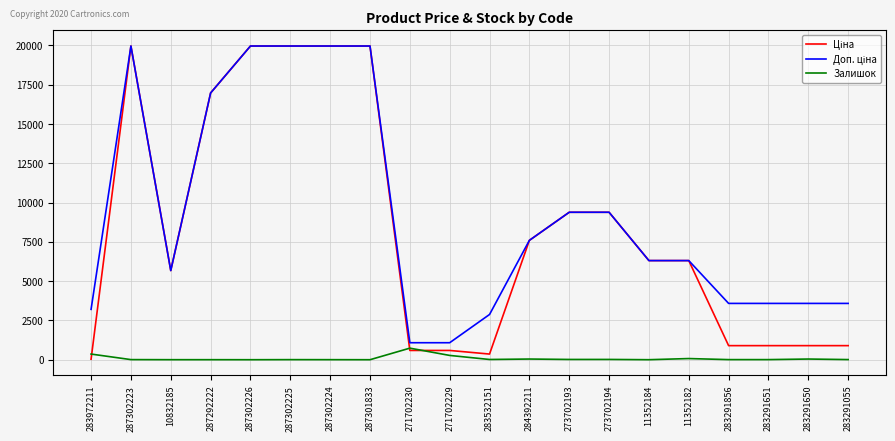

Is it true that Залишок equals 9.0 at 283291055?

True